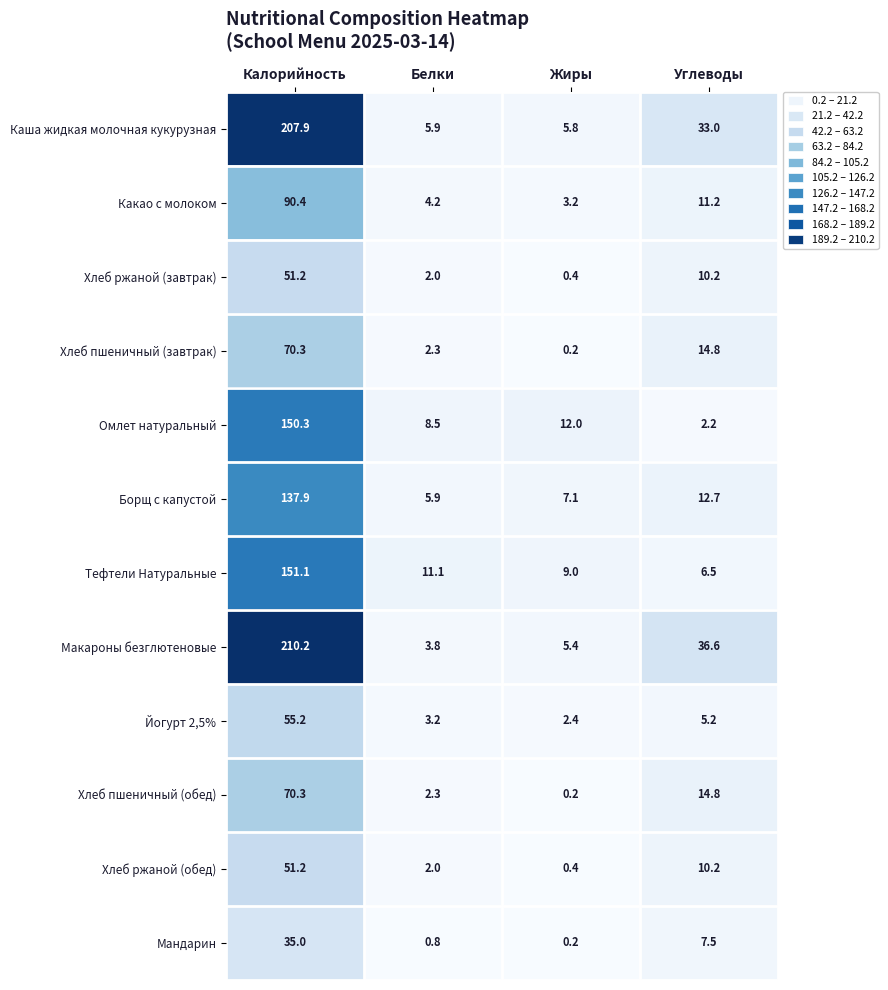

What is the difference between the maximum and second lowest values in the Какао с молоком series?

86.2